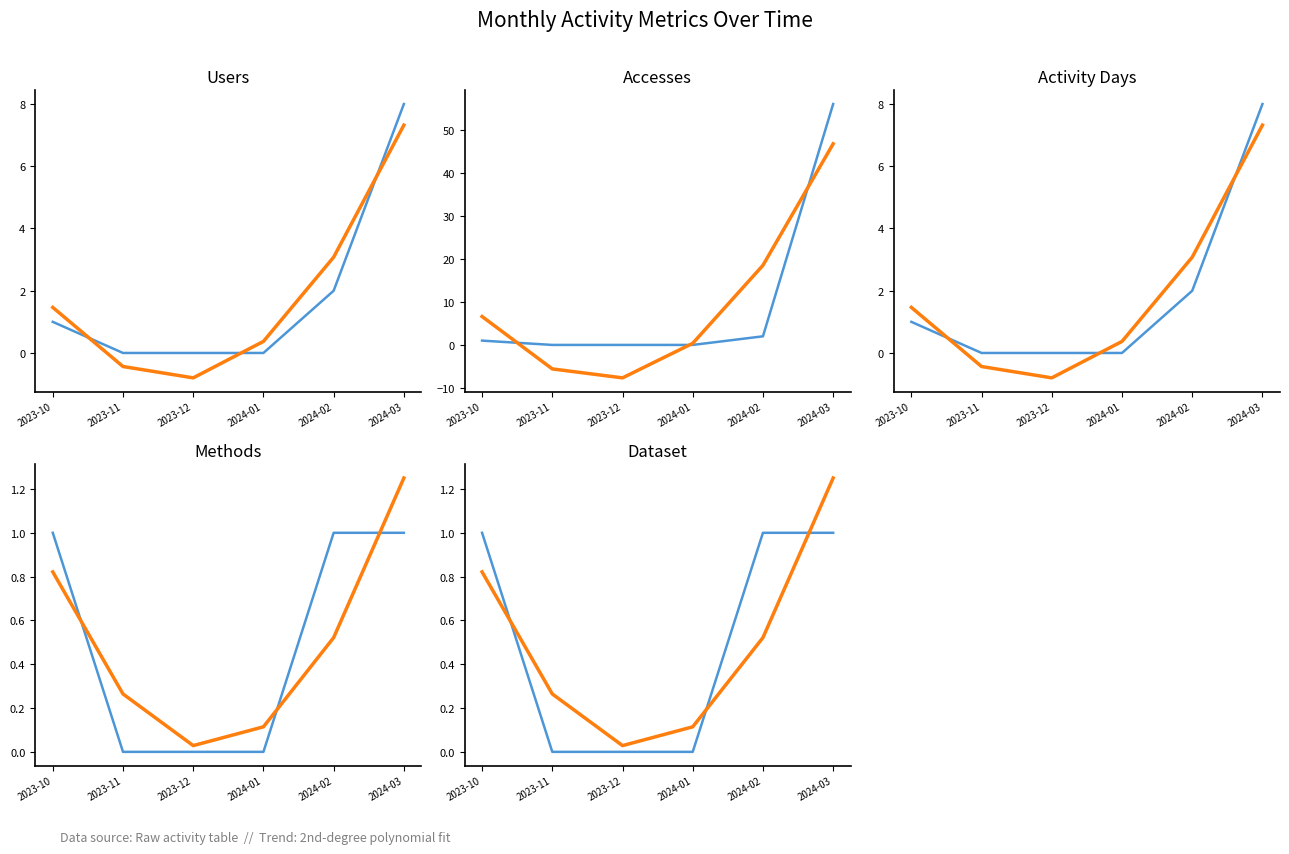

Reading left to right, list all the values displayed in this chart.

Users: 1	0	0	0	2	8
Accesses: 1	0	0	0	2	56
Activity Days: 1	0	0	0	2	8
Methods: 1	0	0	0	1	1
Dataset: 1	0	0	0	1	1